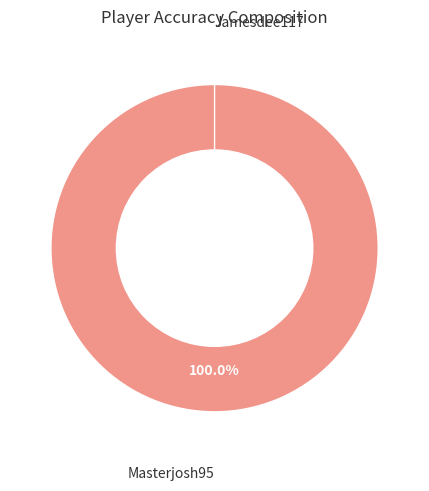

Which slice is the largest?

Masterjosh95